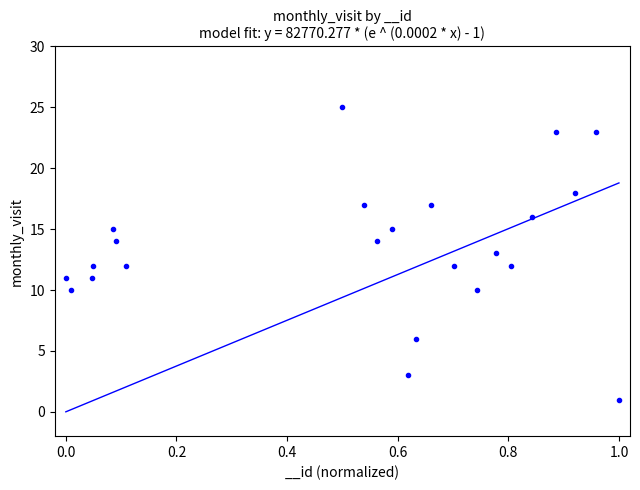

What is the range of Y values (max minus min)?

24